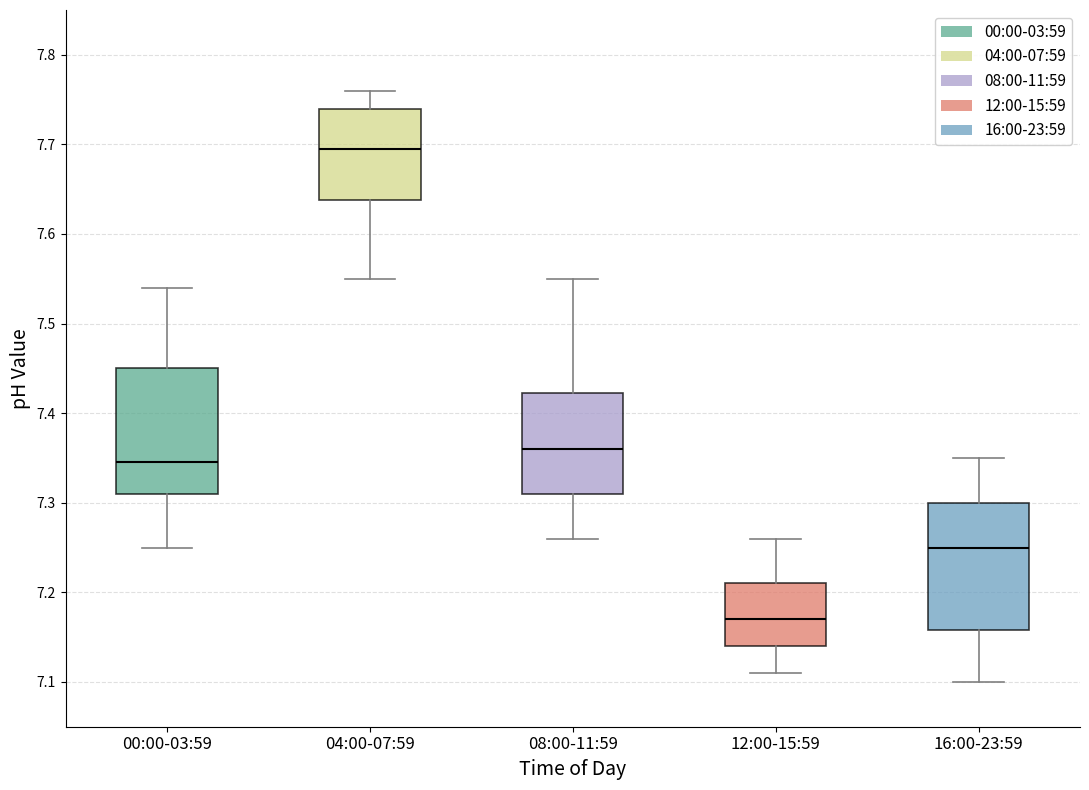

Reading left to right, transcribe this box plot: for each box, give where its median line is, the range the box spans, and where its two whiskers end, as read against the y-axis. The values are not printed on the chart, so give them approximately, as read against the axis.

00:00-03:59: median 7.35, box 7.31 to 7.45, whiskers 7.25 to 7.54
04:00-07:59: median 7.70, box 7.64 to 7.74, whiskers 7.55 to 7.76
08:00-11:59: median 7.36, box 7.31 to 7.42, whiskers 7.26 to 7.55
12:00-15:59: median 7.17, box 7.14 to 7.21, whiskers 7.11 to 7.26
16:00-23:59: median 7.25, box 7.16 to 7.30, whiskers 7.10 to 7.35